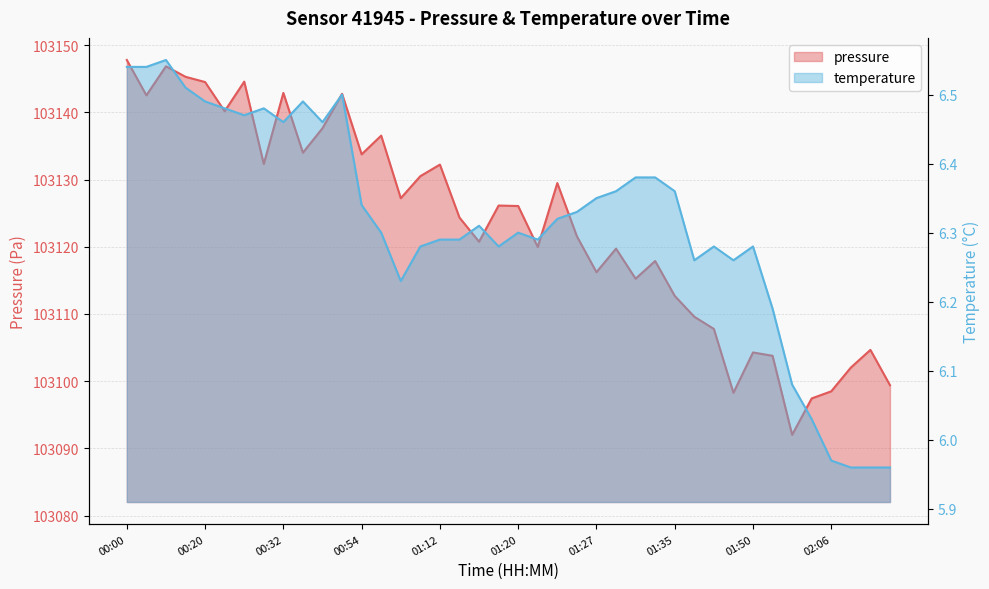

Is it true that temperature equals 6.5 at 00:43?

True